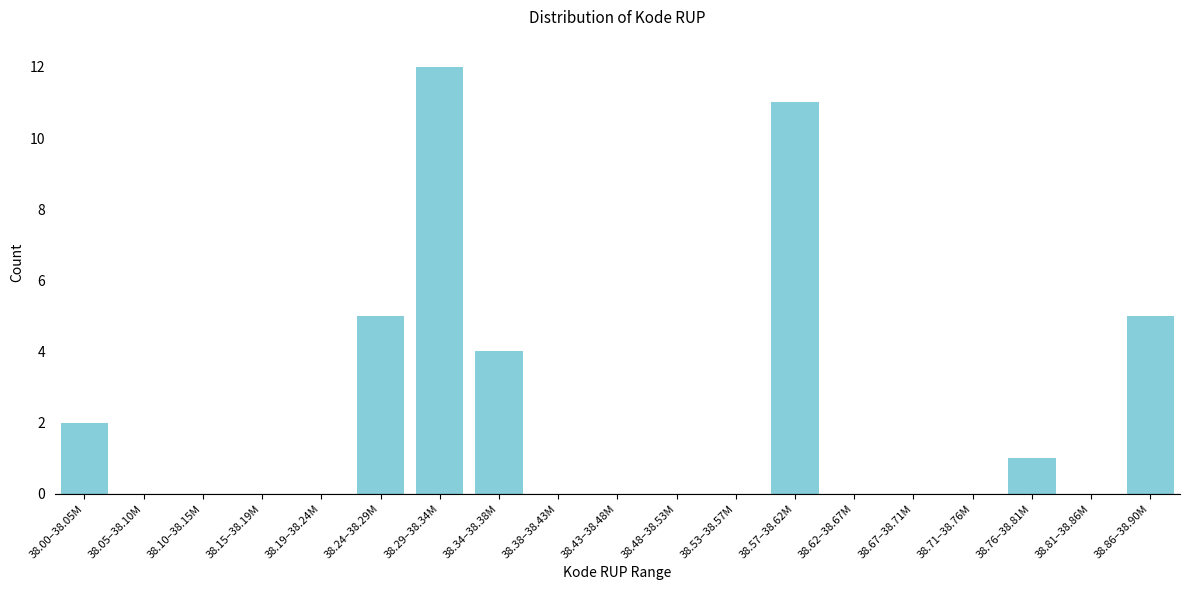

Reading left to right, list all the values displayed in this chart.

38.00–38.05M=2	38.05–38.10M=0	38.10–38.15M=0	38.15–38.19M=0	38.19–38.24M=0	38.24–38.29M=5	38.29–38.34M=12	38.34–38.38M=4	38.38–38.43M=0	38.43–38.48M=0	38.48–38.53M=0	38.53–38.57M=0	38.57–38.62M=11	38.62–38.67M=0	38.67–38.71M=0	38.71–38.76M=0	38.76–38.81M=1	38.81–38.86M=0	38.86–38.90M=5